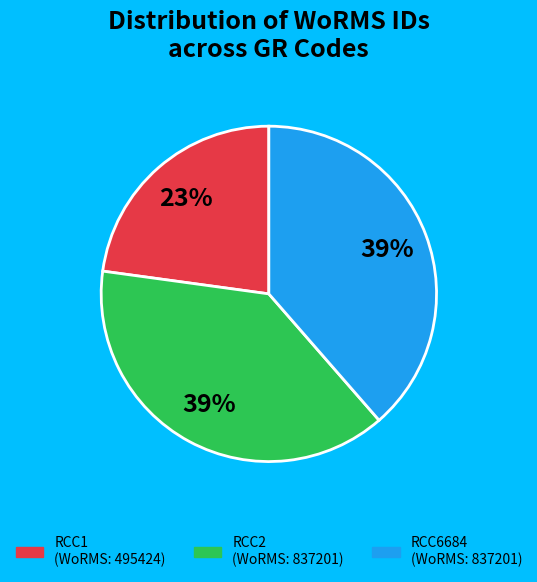

Does RCC6684 represent more than half of the total?

No